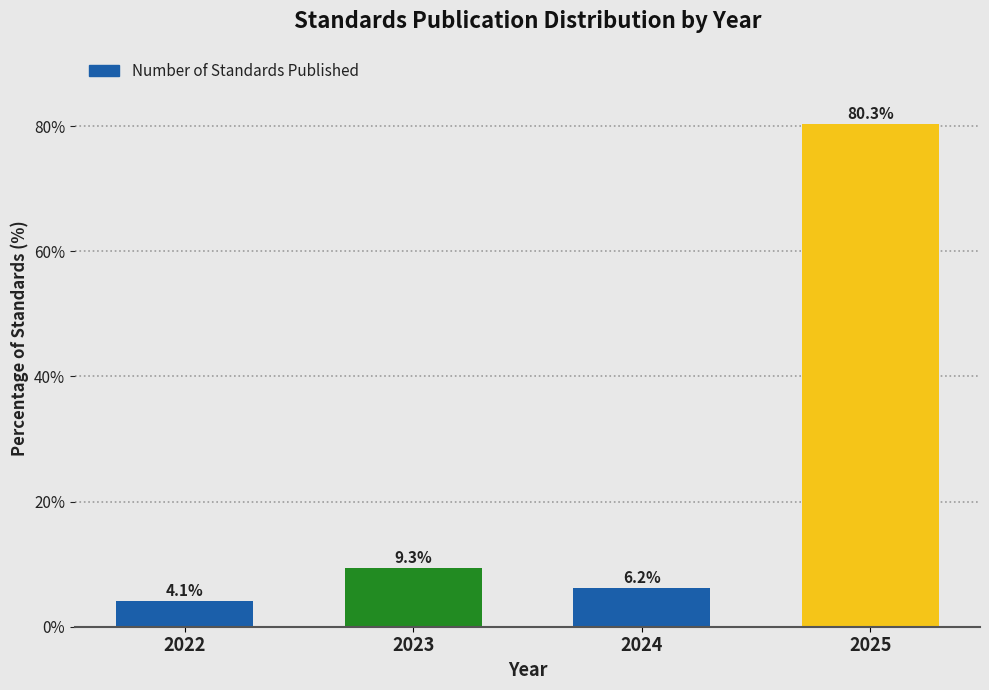

Reading left to right, list all the values displayed in this chart.

4.1	9.3	6.2	80.3